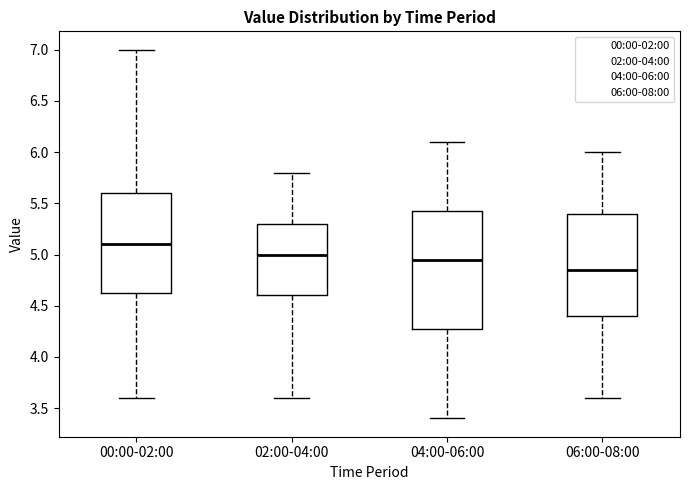

Reading left to right, transcribe this box plot: for each box, give where its median line is, the range the box spans, and where its two whiskers end, as read against the y-axis. The values are not printed on the chart, so give them approximately, as read against the axis.

00:00-02:00: median 5.10, box 4.65 to 5.60, whiskers 3.60 to 7.00
02:00-04:00: median 5.00, box 4.60 to 5.30, whiskers 3.60 to 5.80
04:00-06:00: median 4.95, box 4.30 to 5.45, whiskers 3.40 to 6.10
06:00-08:00: median 4.85, box 4.40 to 5.40, whiskers 3.60 to 6.00